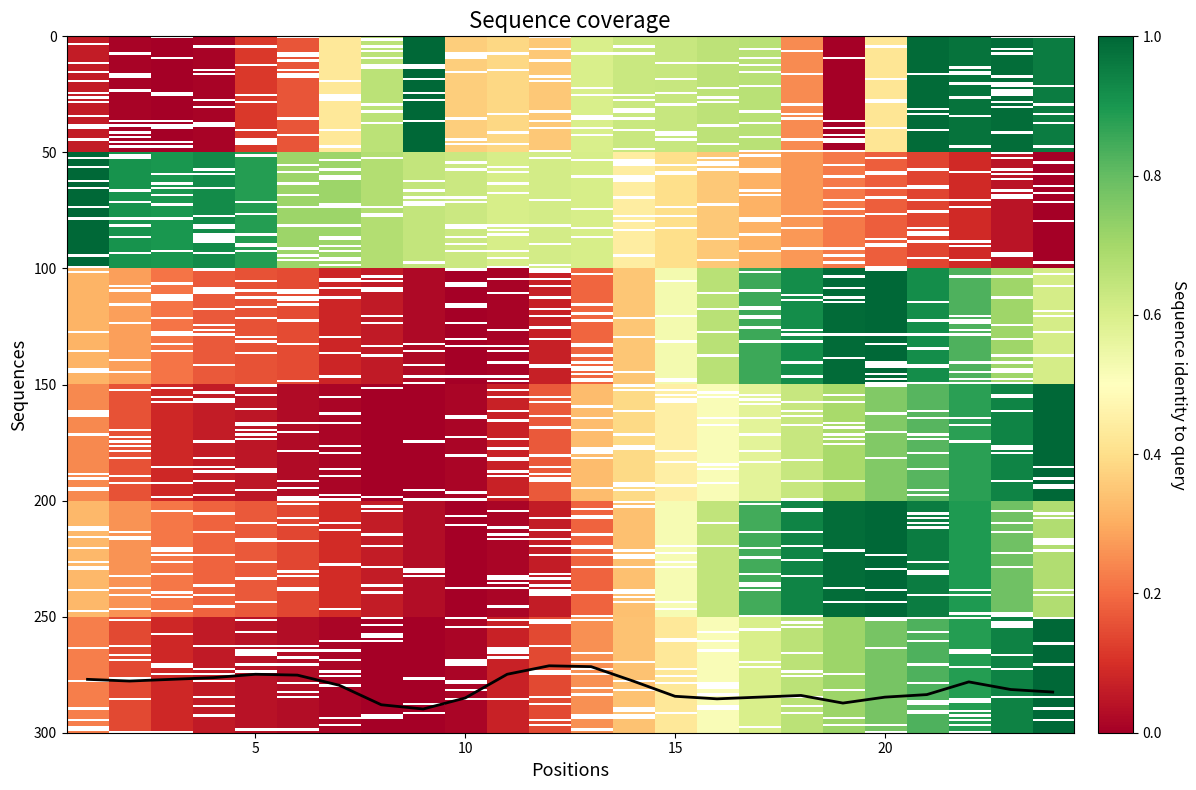

What is the minimum value shown in the chart?

271.2